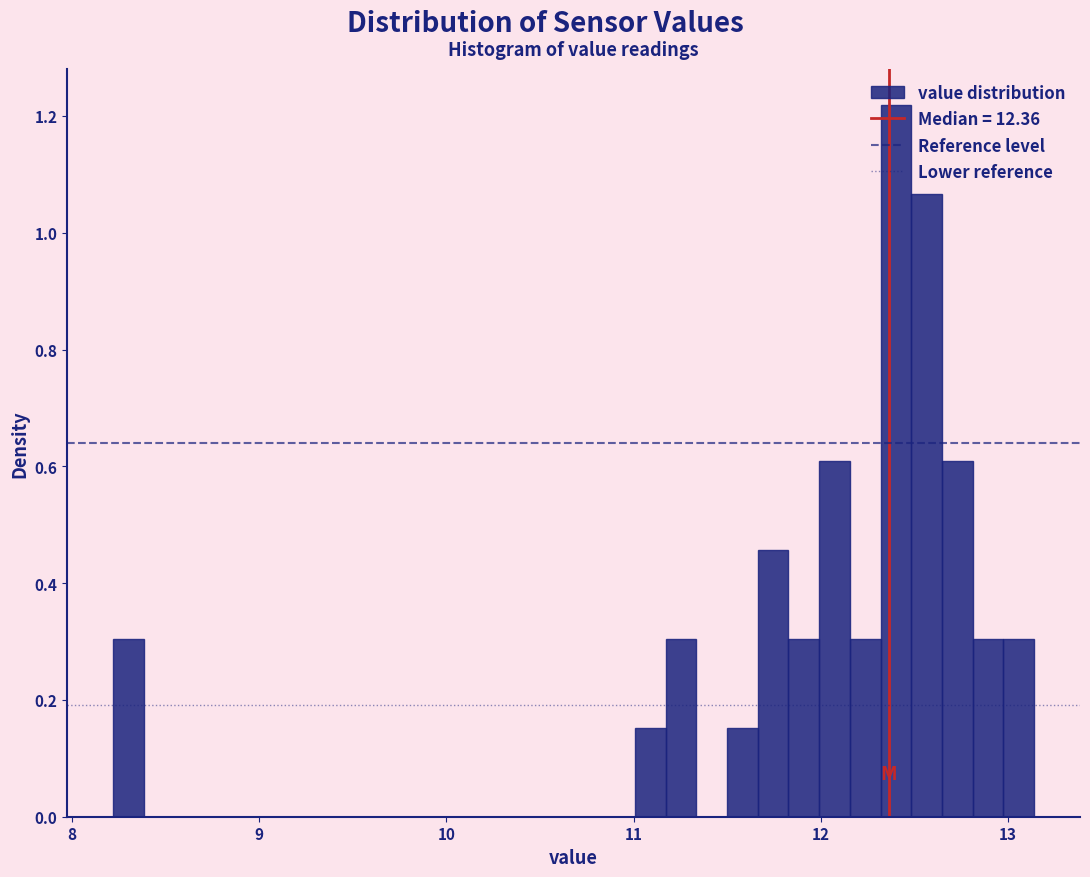

Read against the x-axis, roughly where is the centre of the tallest bar?

12.4